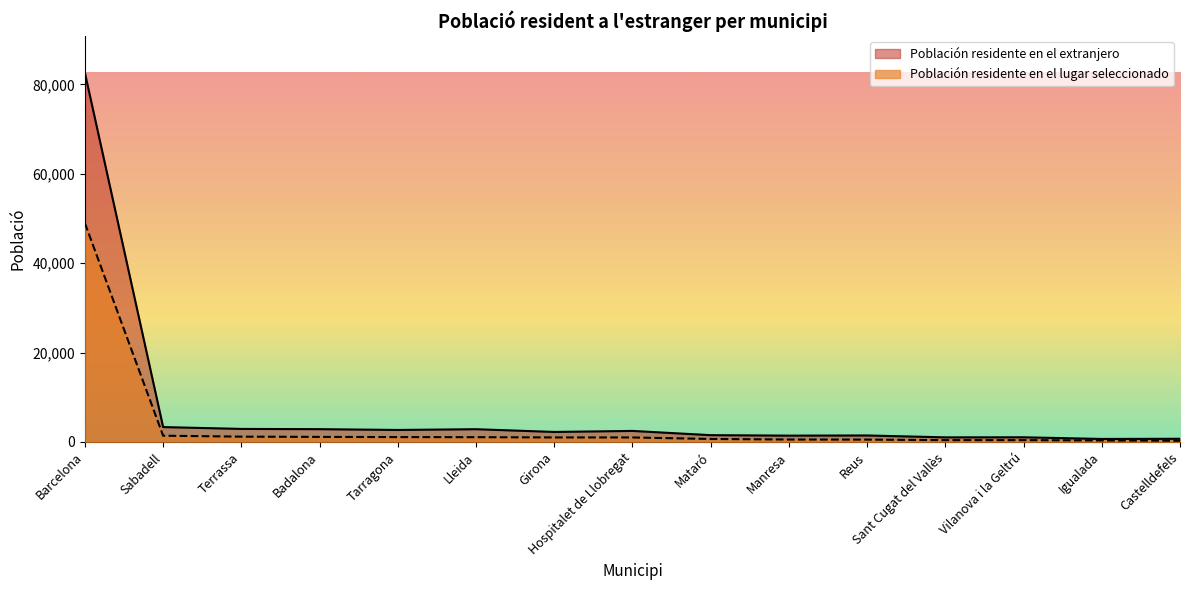

What is the minimum value shown in the chart?

266